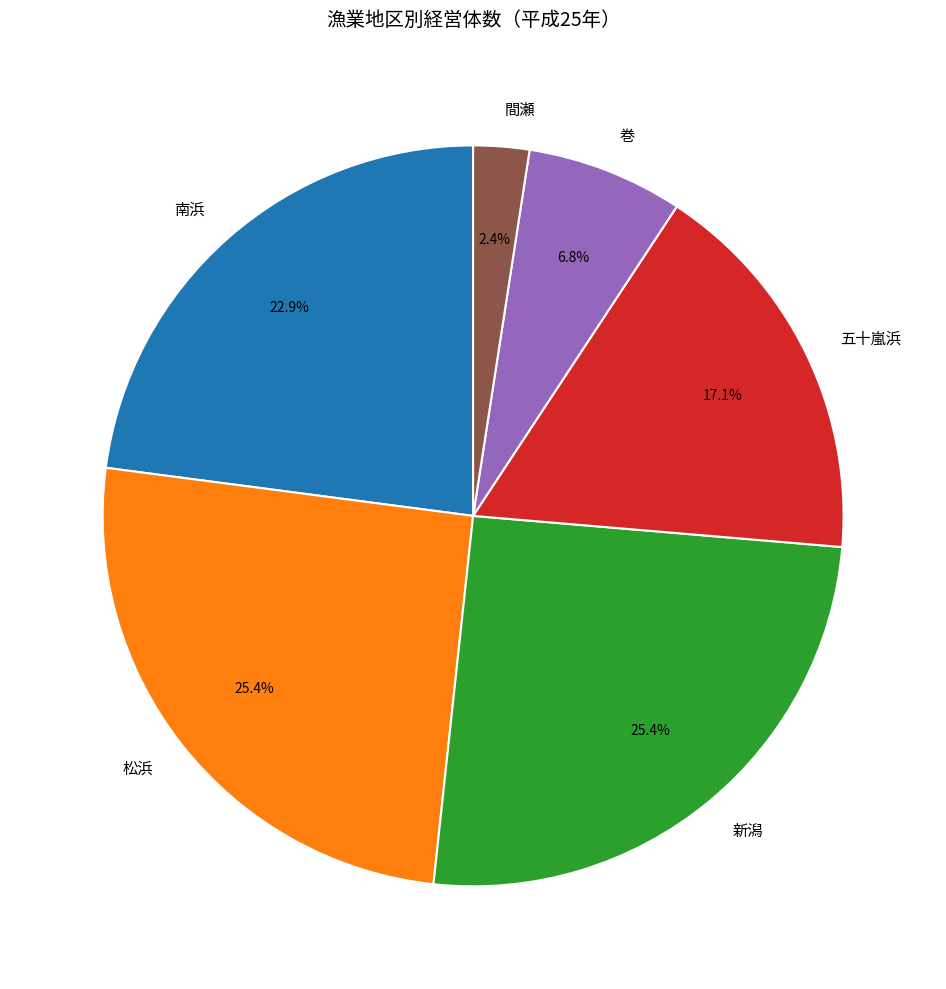

What percentage is the 巻 slice, to the nearest percent?

7%